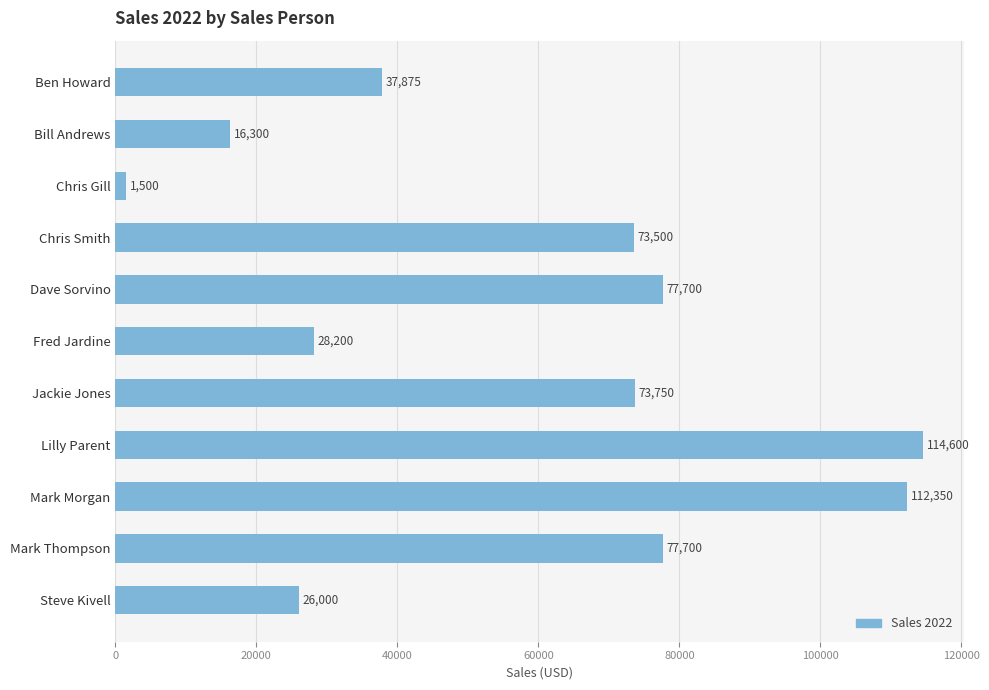

True or false: the data shows 46998 at Fred Jardine.

False